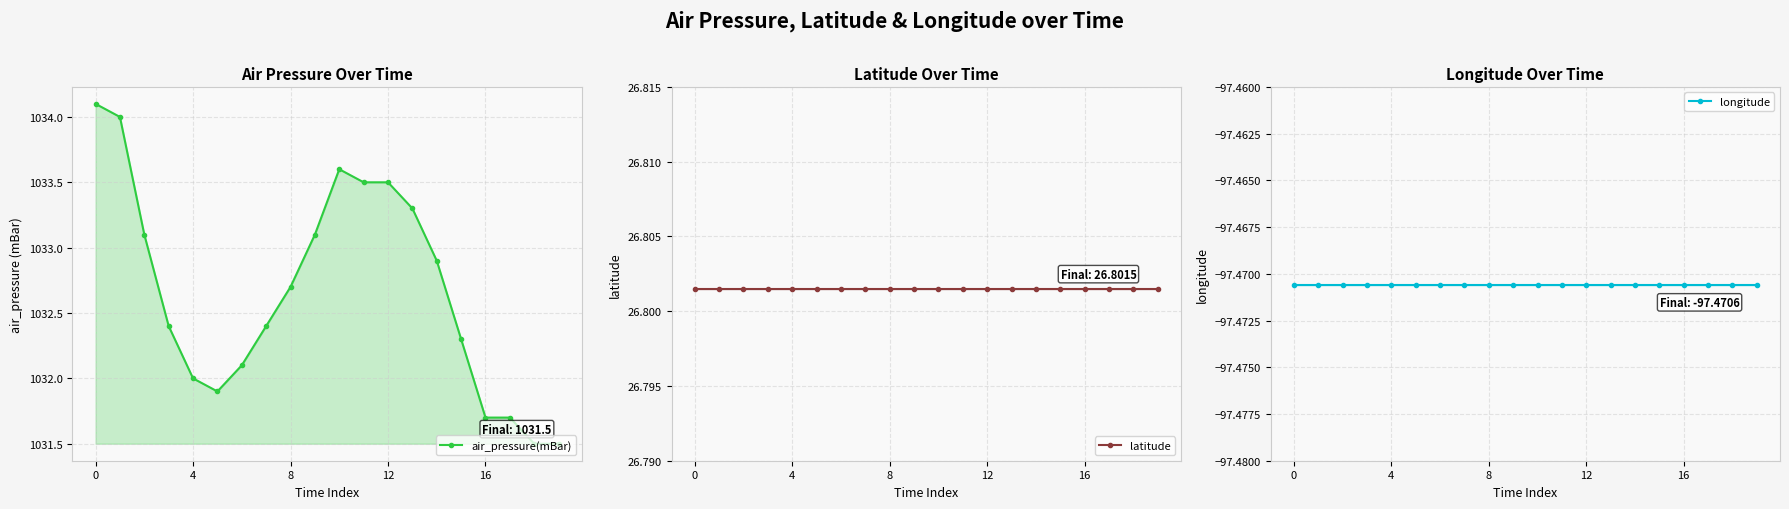

What is the lowest value of the longitude series?

-97.5